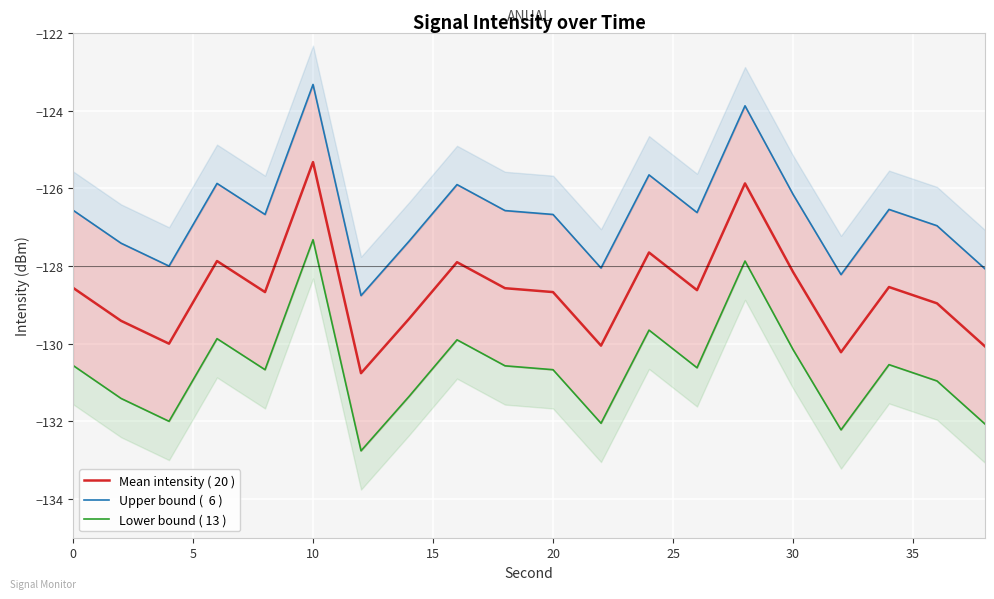

At how many categories does at least one series exceed -129?

20